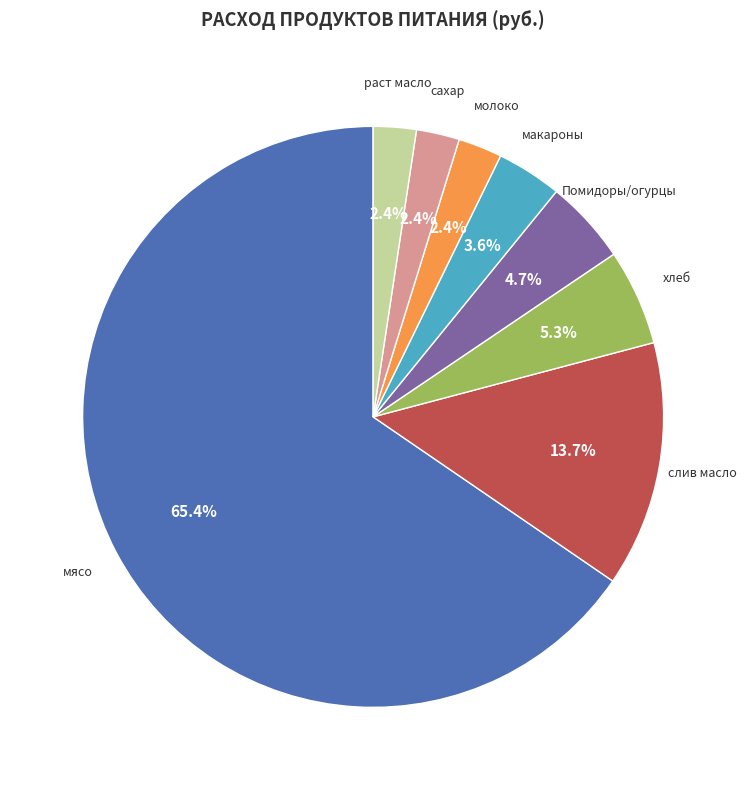

Approximately how many times larger is the value at макароны compared to Помидоры/огурцы?

0.8